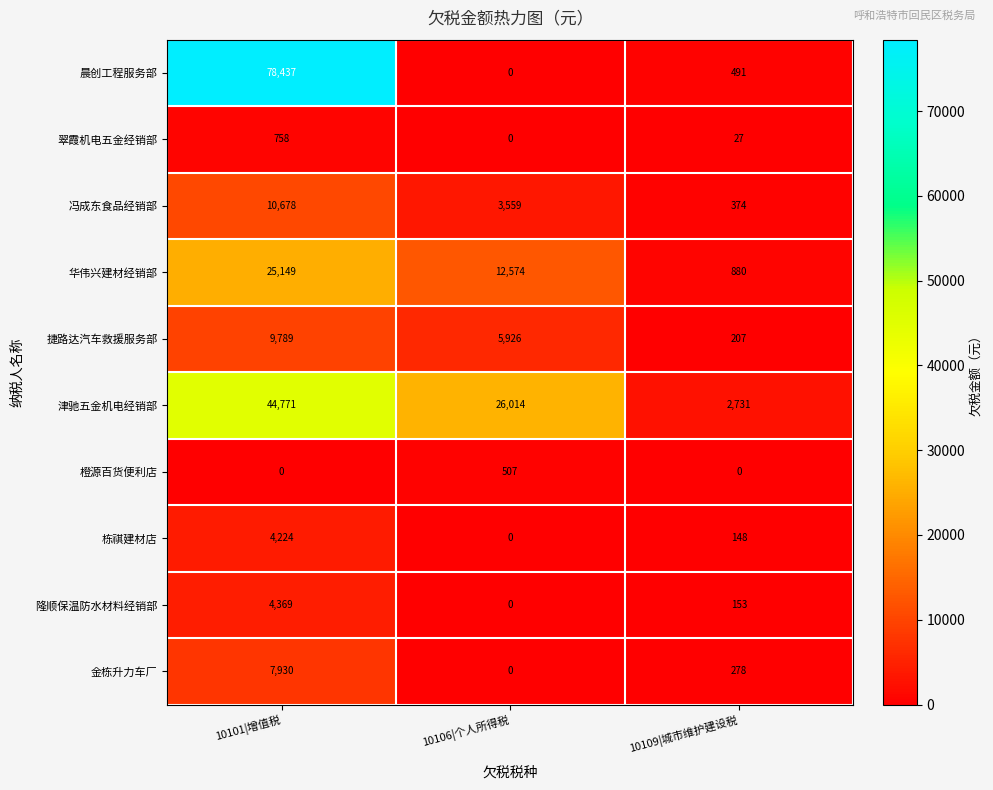

How many 华伟兴建材经销部 values are between 880 and 25149?

3